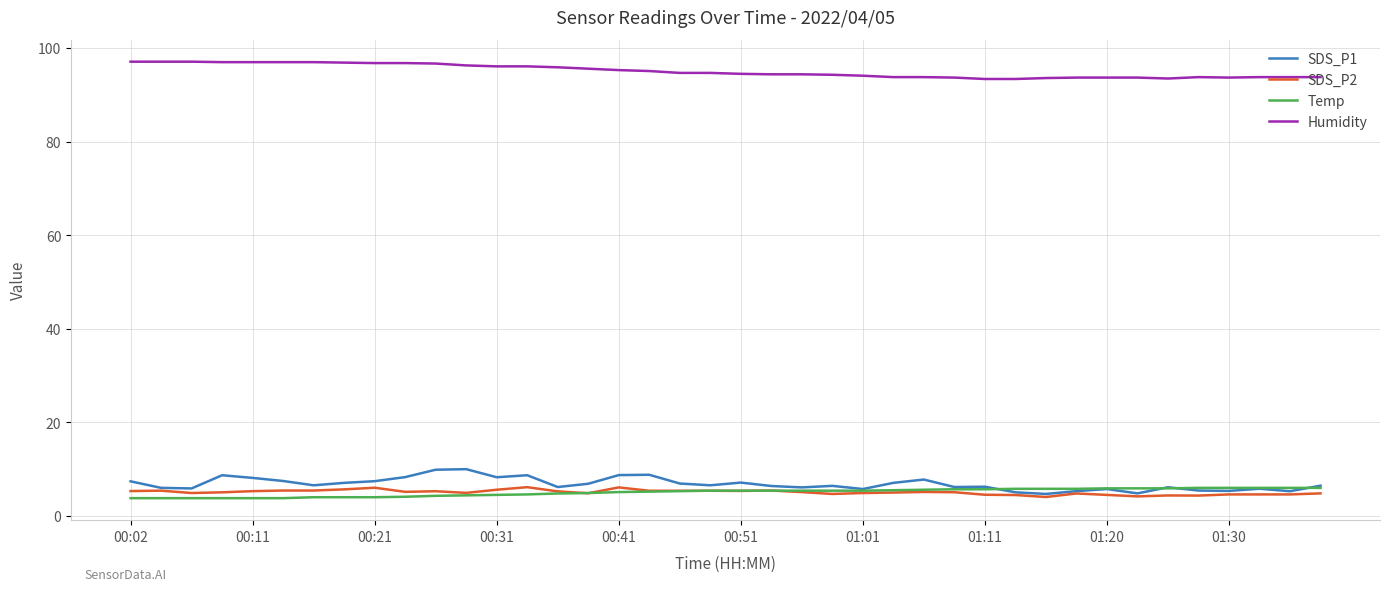

Which series has the largest total across all categories?

Humidity